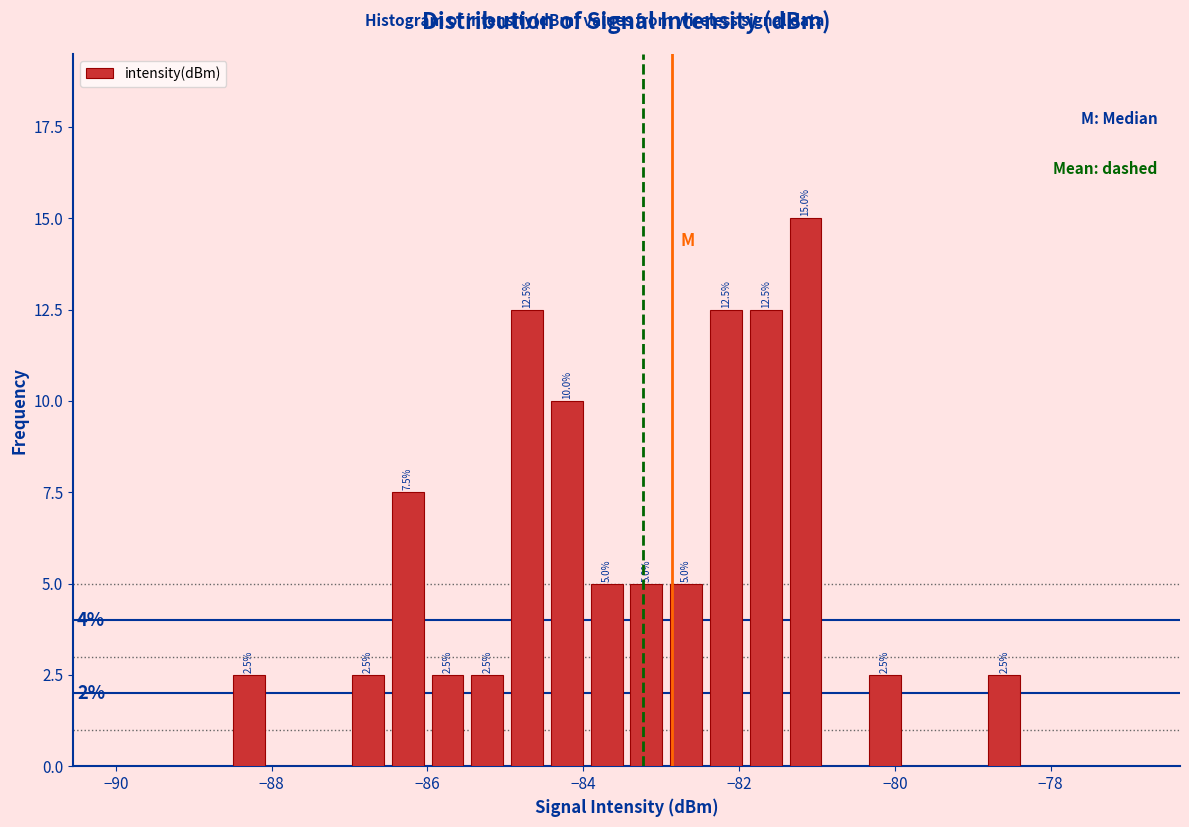

Read against the x-axis, roughly where is the centre of the tallest bar?

-81.2